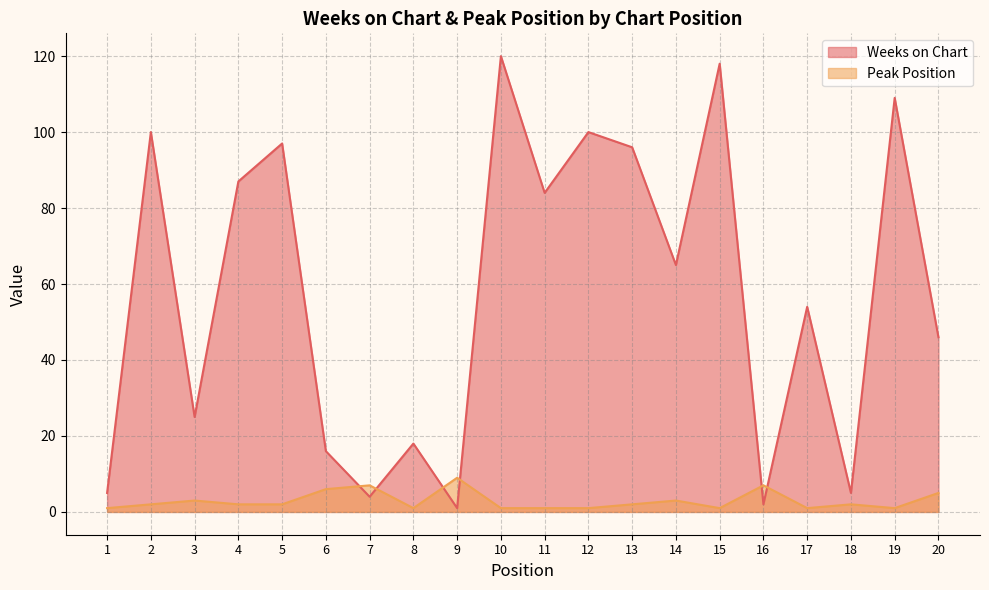

What is the total value across all series at 17?

55